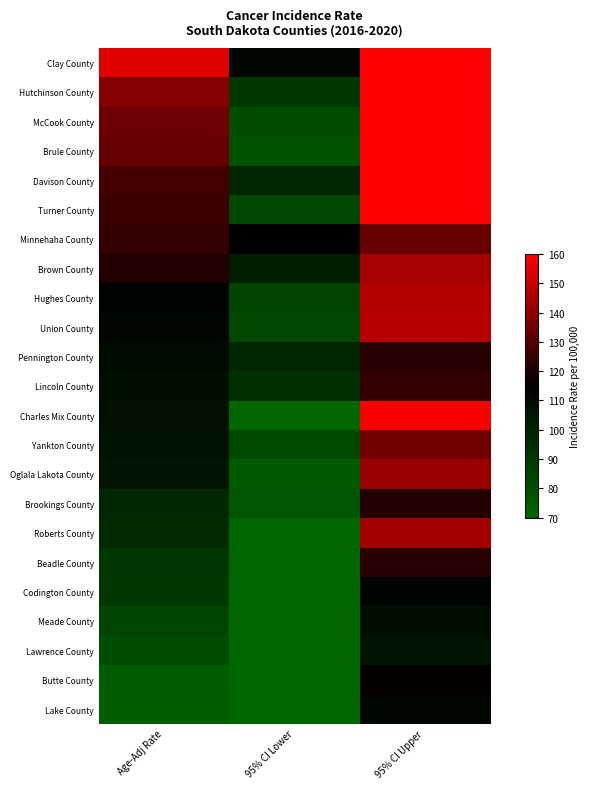

At which category does the chart reach its minimum across all series?

95% CI Lower